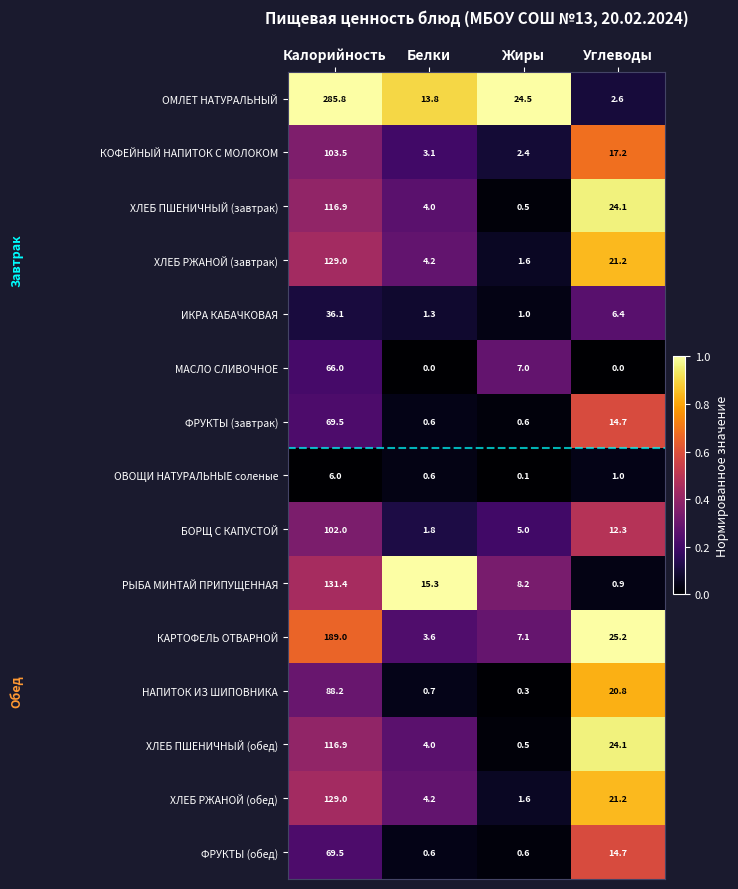

What is the lowest value of the БОРЩ С КАПУСТОЙ series?

1.8